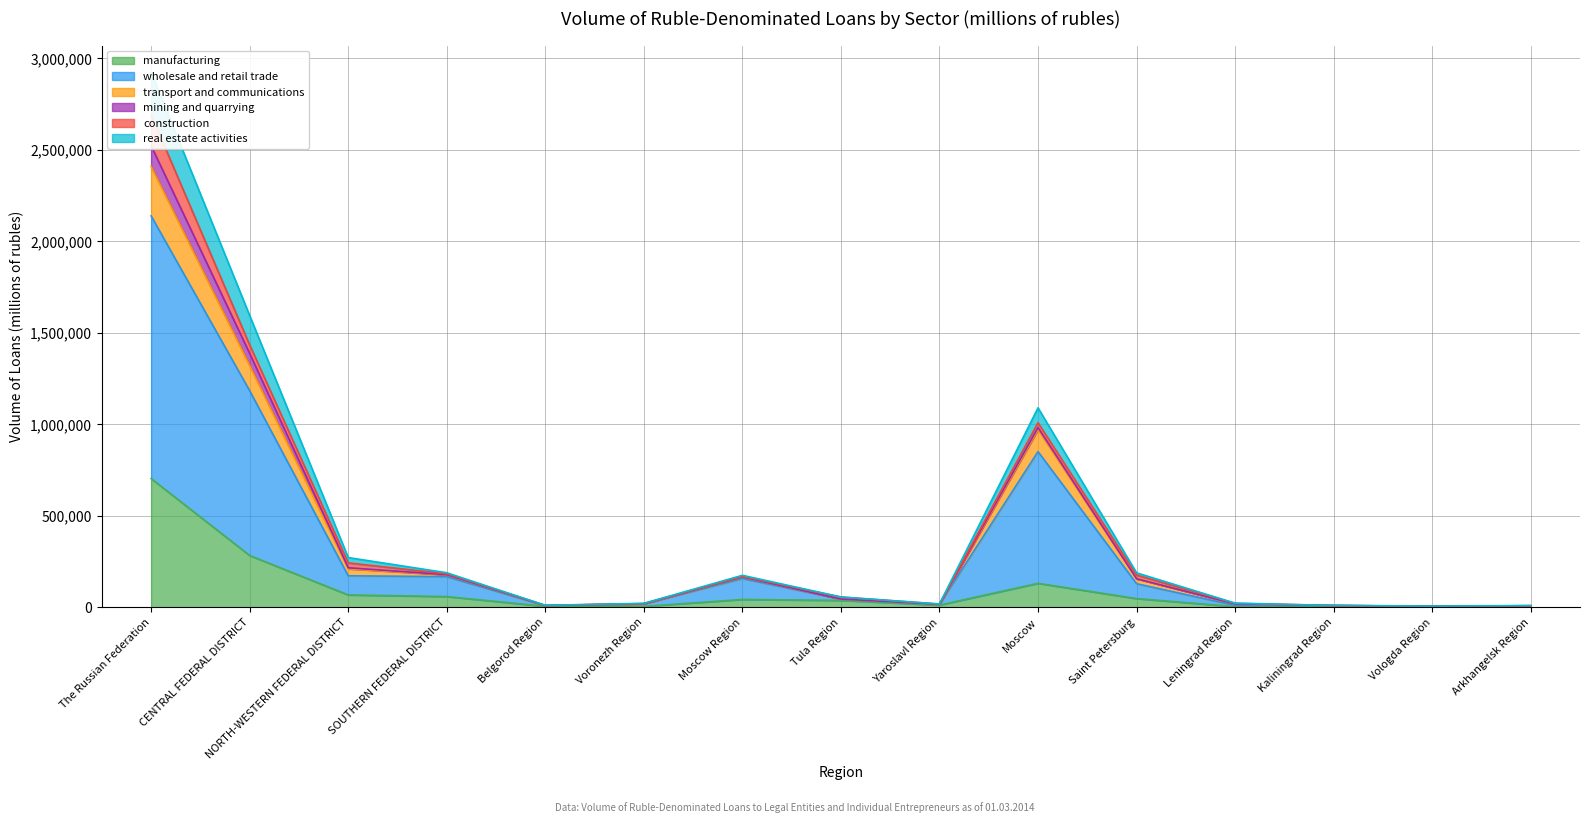

What is the value of the wholesale and retail trade point at the 6th from the left?

19819